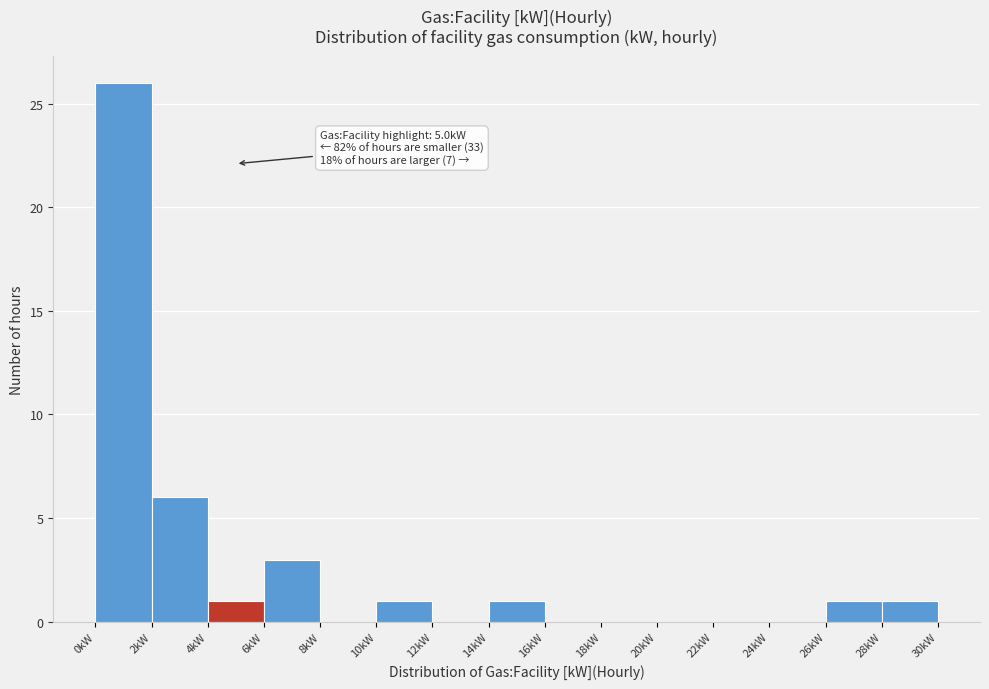

Over which range of the x-axis is the bar tallest?

0 to 2